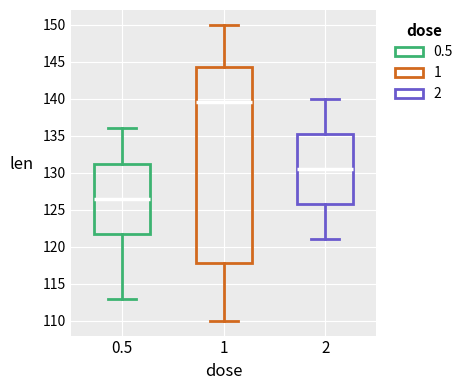

Comparing the boxes themselves (not the whiskers), which one is the tallest?

1